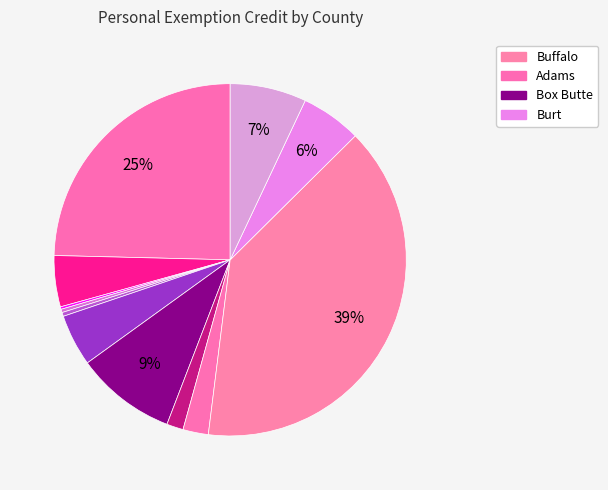

How many segments does this pie chart have?

12